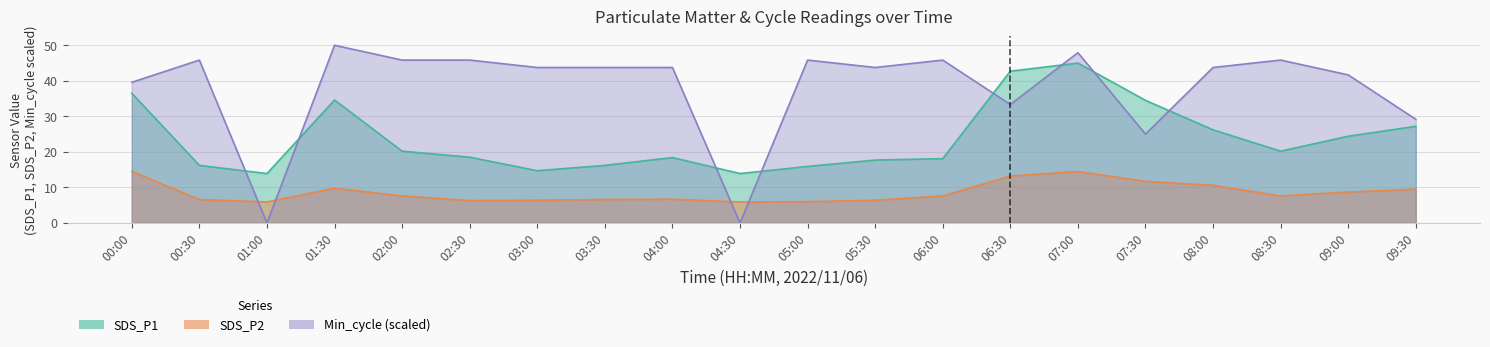

What is the total value across all series at 07:30?

71.2